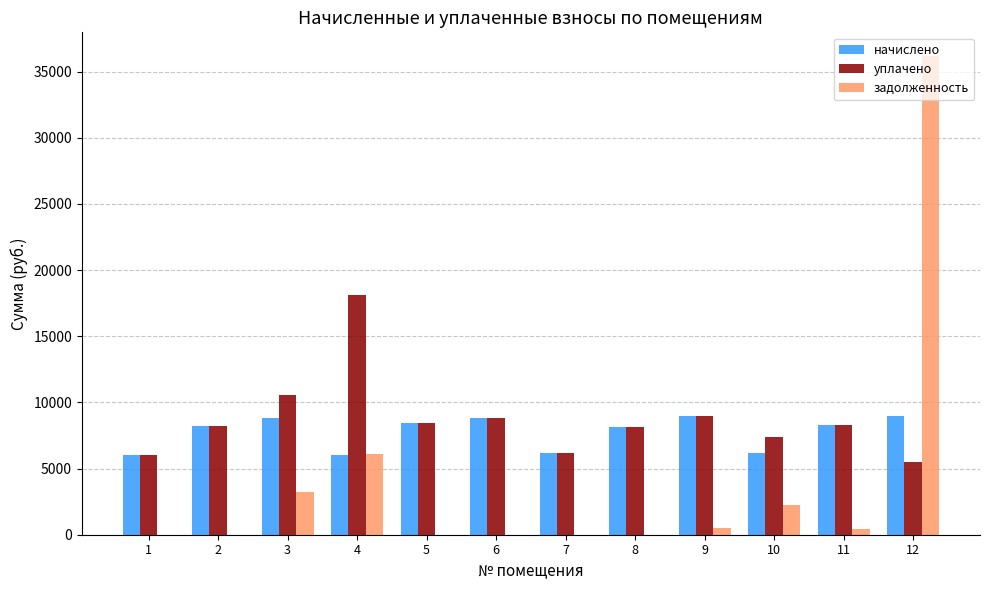

Count the number of data series in this chart.

3